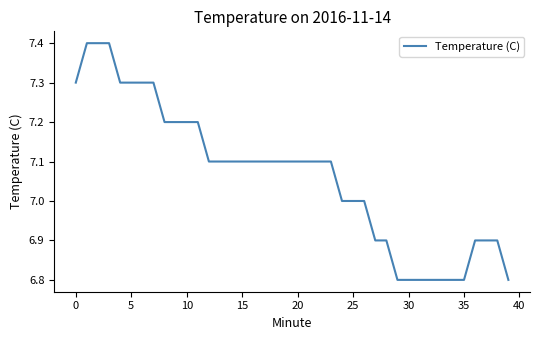

What is the difference between the maximum and minimum values?

0.6